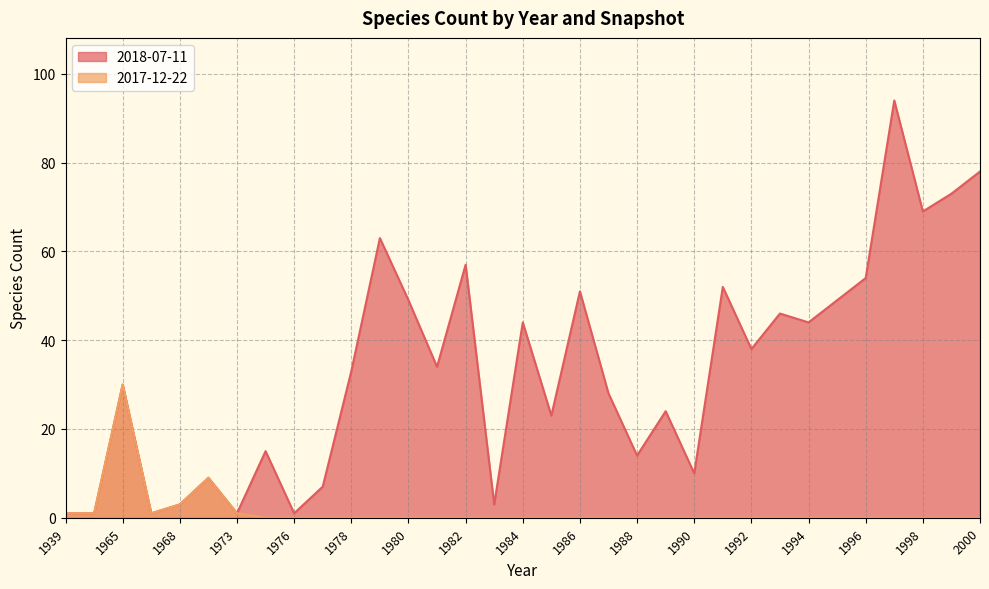

At which label does 2017-12-22 reach its minimum?

1975